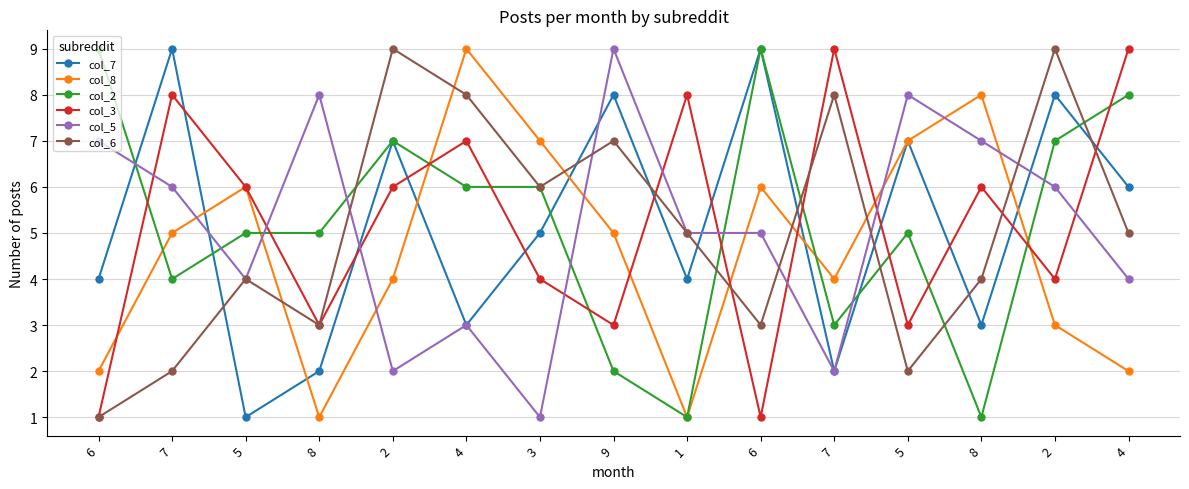

Does the chart have visible grid lines?

Yes